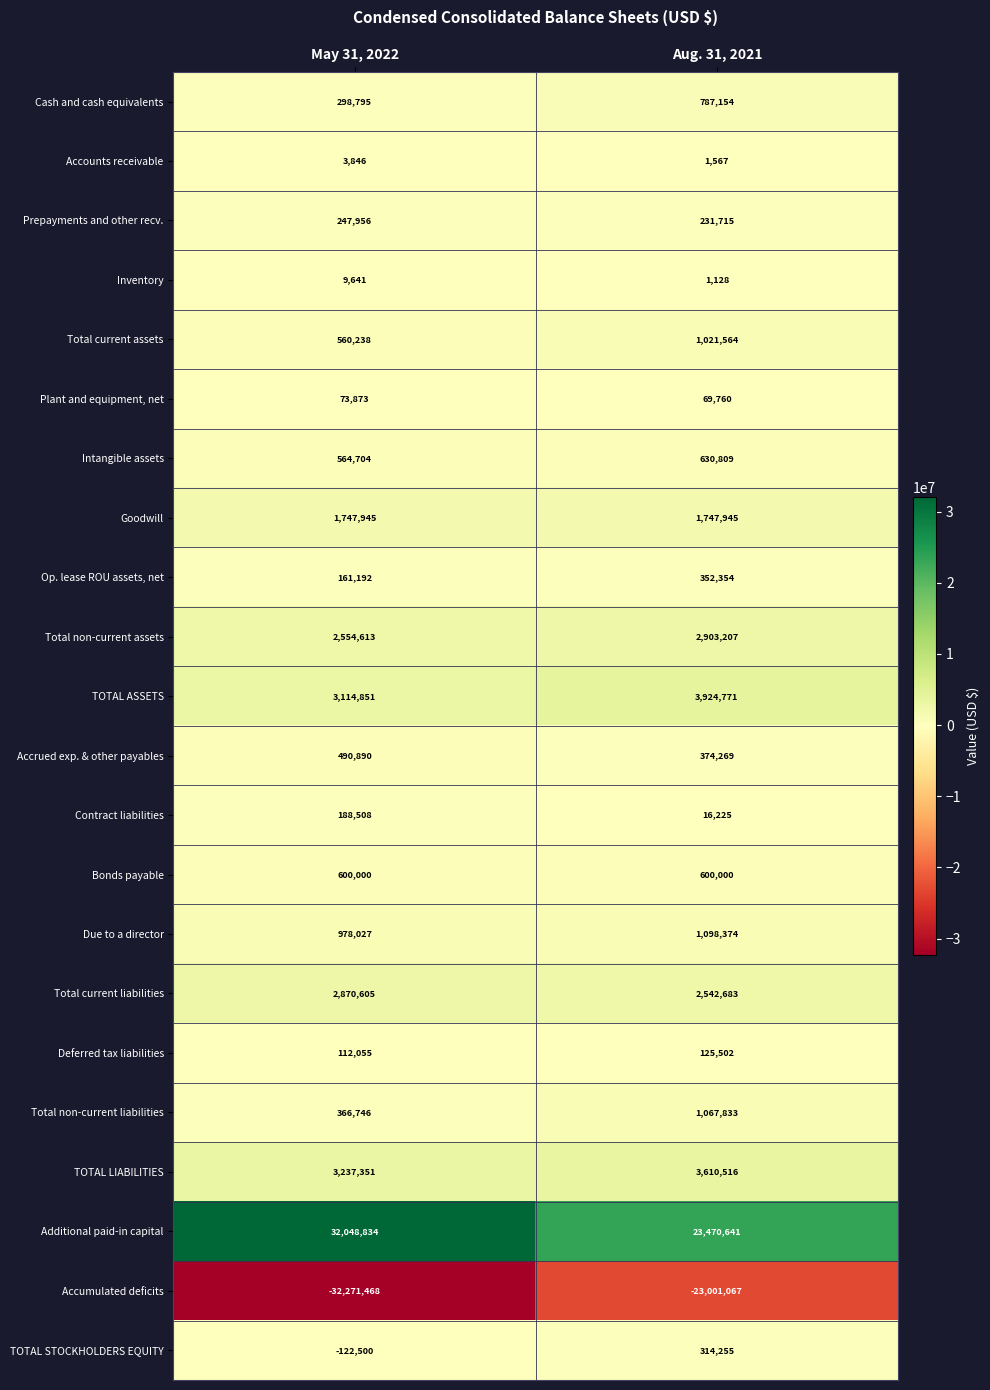

Rank the series at May 31, 2022 from highest to lowest value.

Additional paid-in capital, TOTAL LIABILITIES, TOTAL ASSETS, Total current liabilities, Total non-current assets, Goodwill, Due to a director, Bonds payable, Intangible assets, Total current assets, Accrued exp. & other payables, Total non-current liabilities, Cash and cash equivalents, Prepayments and other recv., Contract liabilities, Op. lease ROU assets, net, Deferred tax liabilities, Plant and equipment, net, Inventory, Accounts receivable, TOTAL STOCKHOLDERS EQUITY, Accumulated deficits